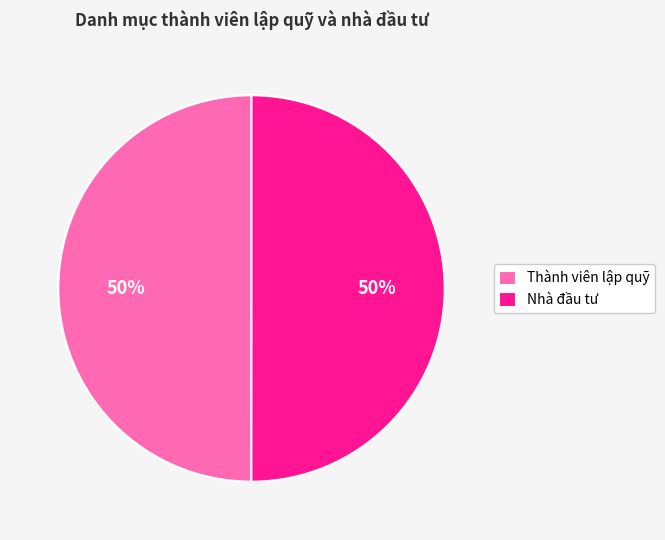

To the nearest percent, what is the average slice percentage?

50%